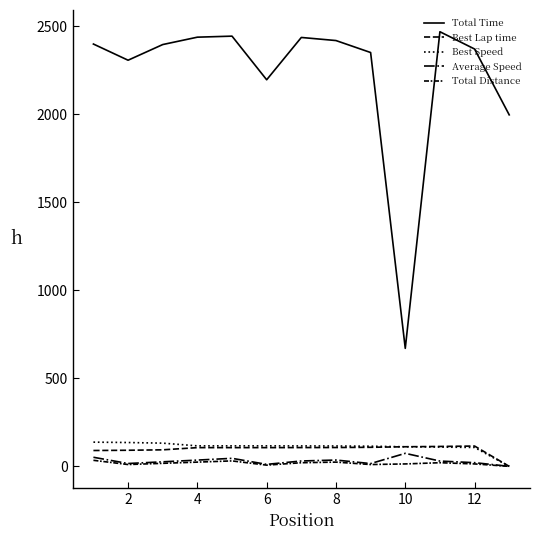

What is the sum of all Best Speed values?

1427.8